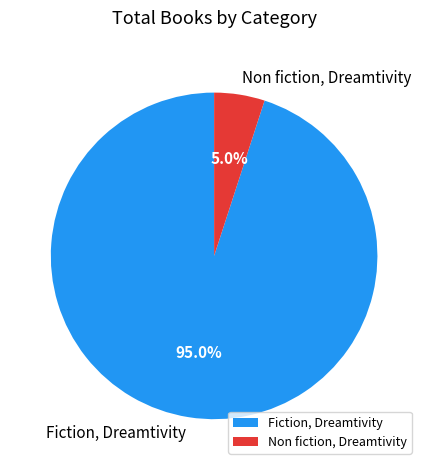

The Non fiction, Dreamtivity slice represents 5% of the pie. True or false?

True